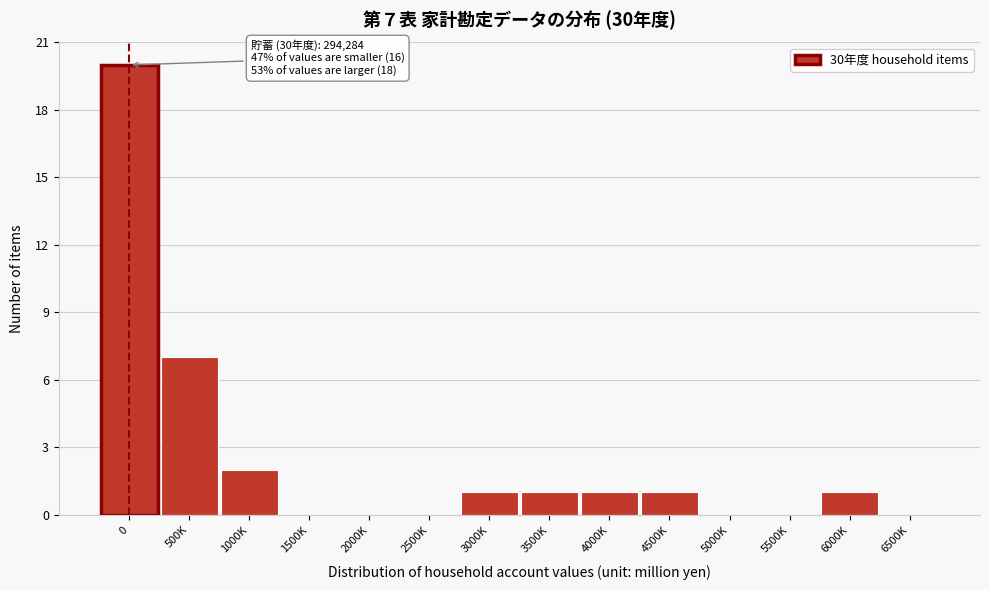

Reading left to right, extract all data points from this chart.

0=20	500K=7	1000K=2	1500K=0	2000K=0	2500K=0	3000K=1	3500K=1	4000K=1	4500K=1	5000K=0	5500K=0	6000K=1	6500K=0